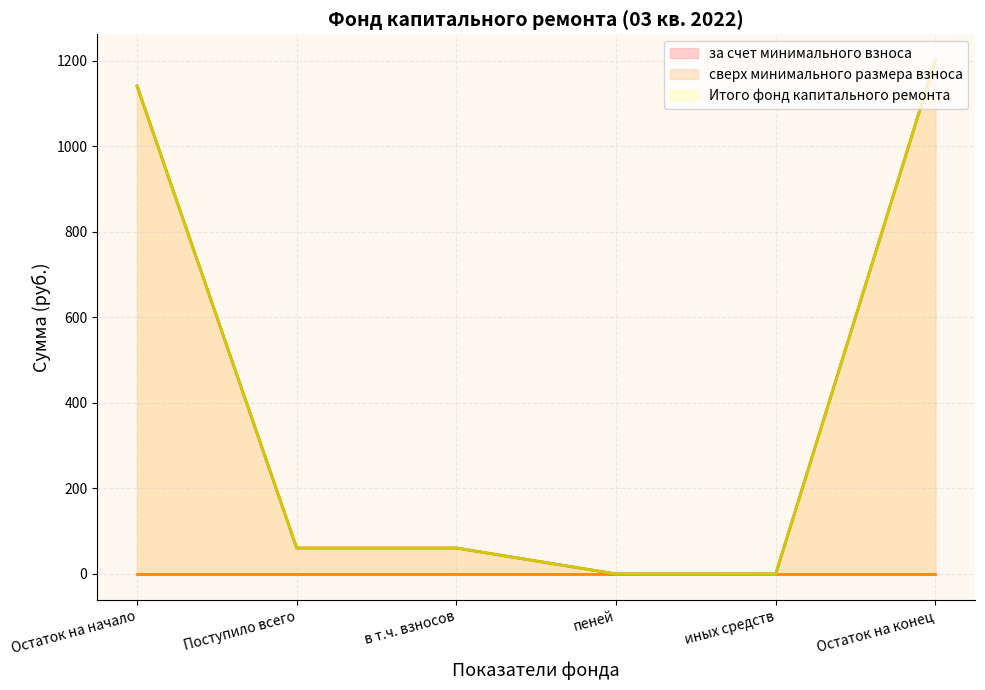

What position from the left is Остаток на начало?

1